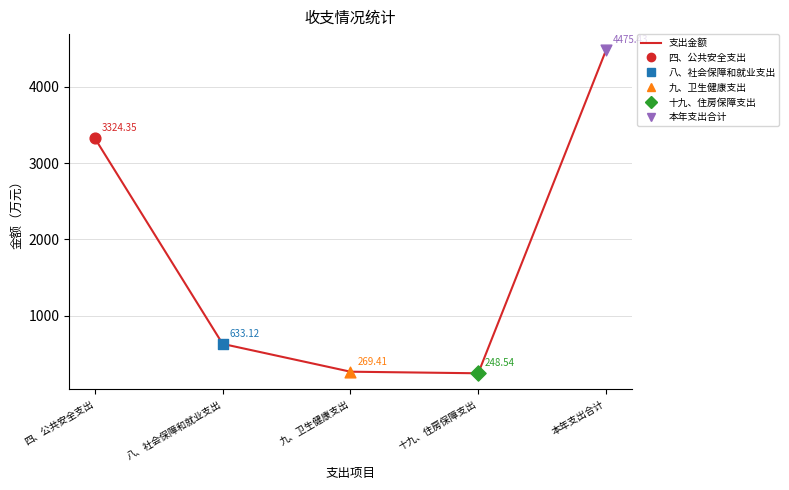

What is the change in value from 四、公共安全支出 to 本年支出合计?

+1151.1